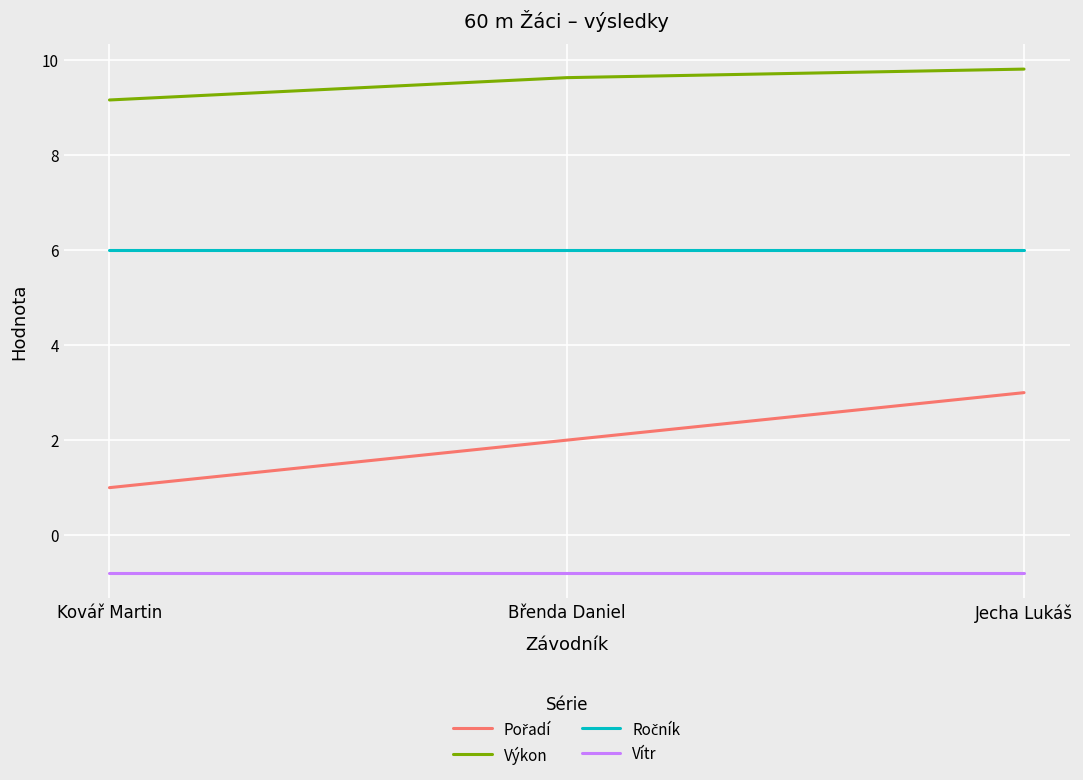

How many series are shown in this chart?

4